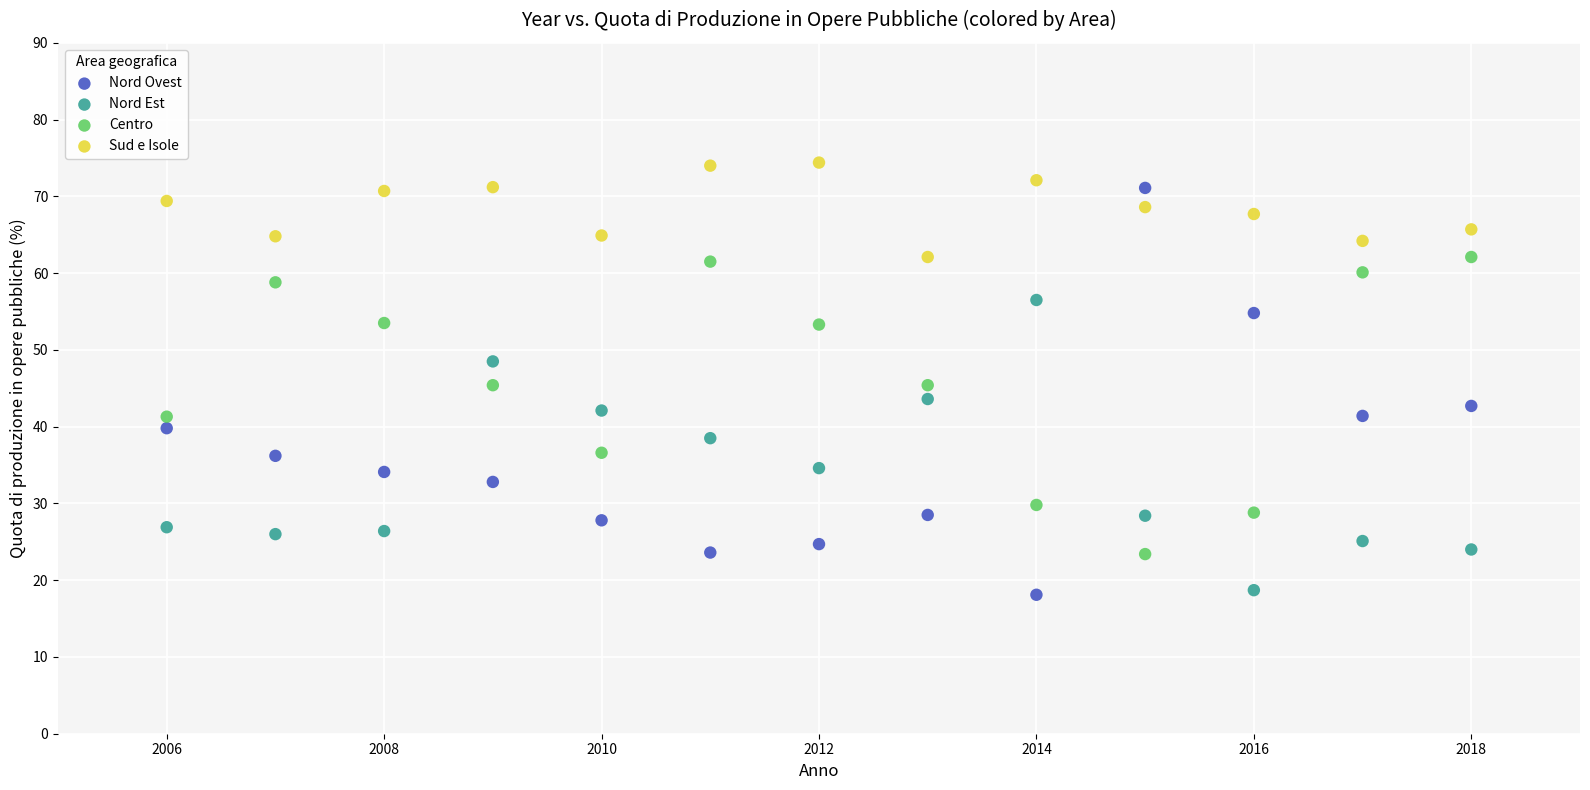

Across all data points, what is the range of X values (max minus min)?

12.0